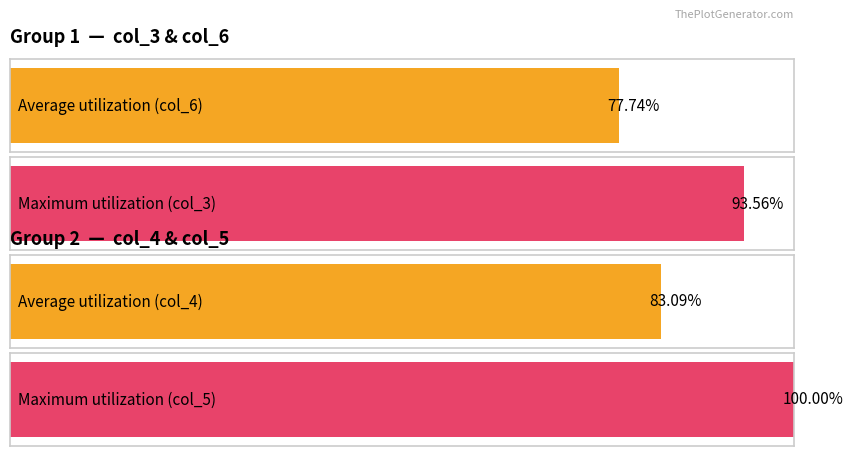

Does the chart contain any negative values?

No